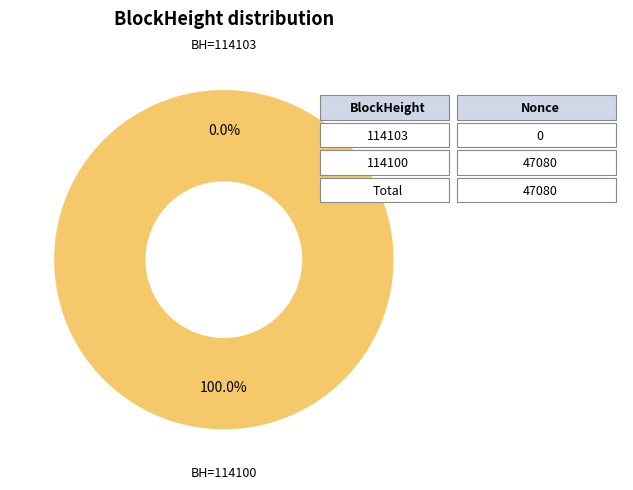

How many slices are in this pie chart?

2